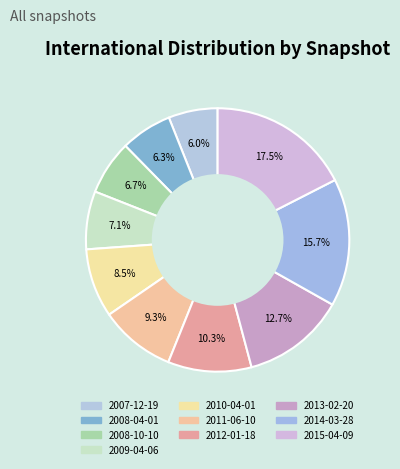

Approximately how many times larger is the value at 2007-12-19 compared to 2011-06-10?

0.6